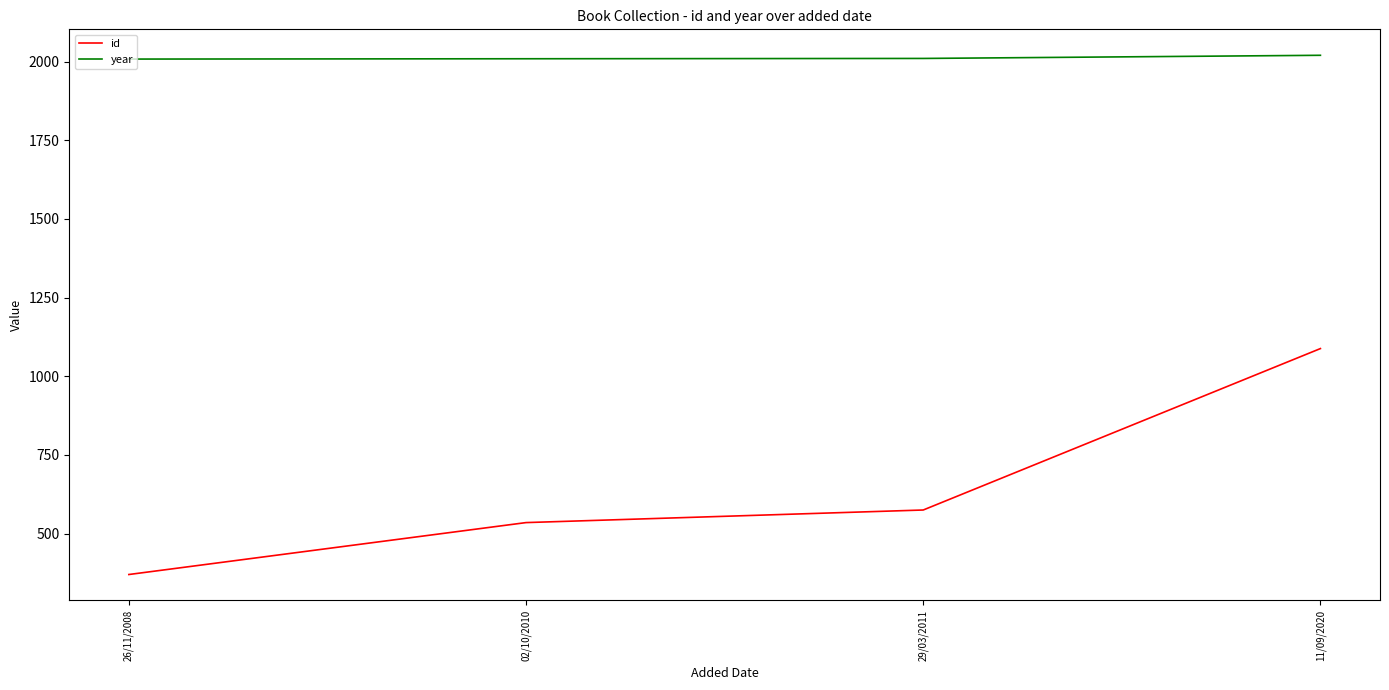

The value of year at 29/03/2011 is 2010. True or false?

True